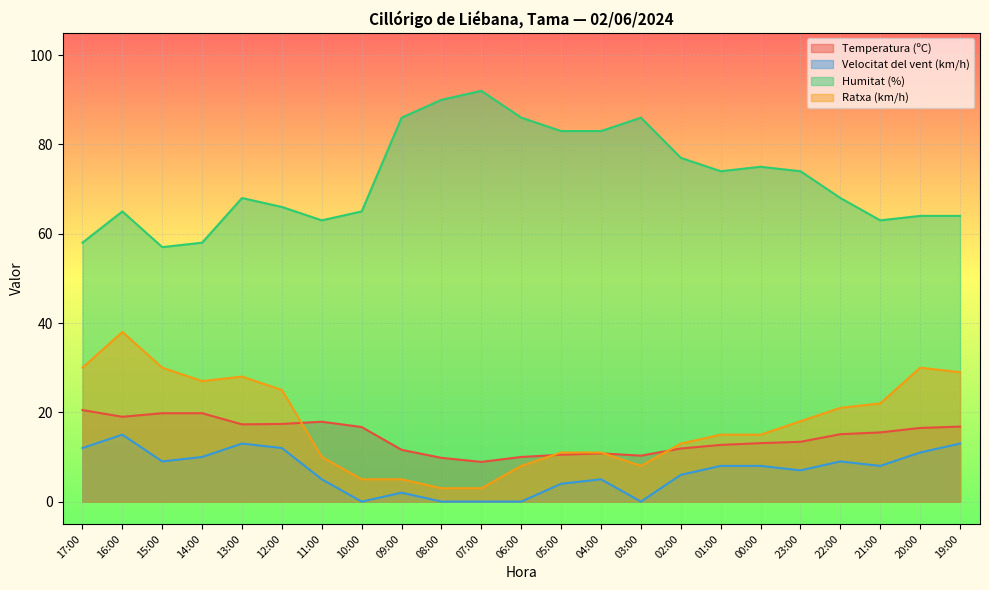

Where is the first local maximum for Ratxa (km/h)?

16:00